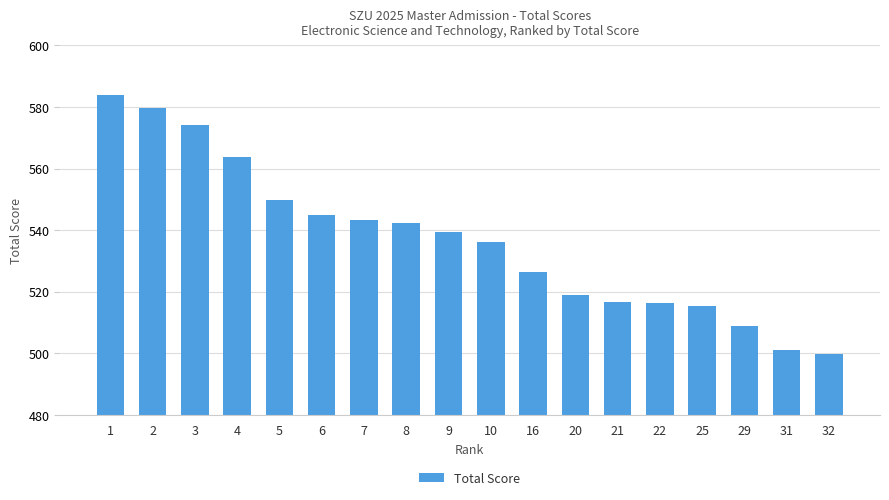

Between 4 and 21, which is larger?

4